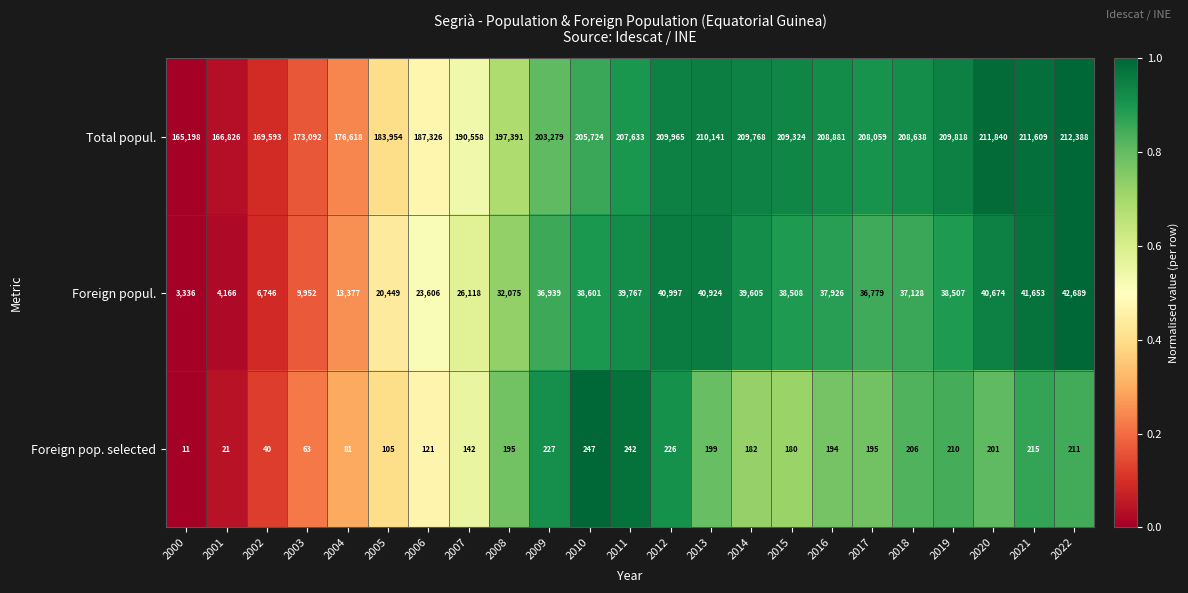

True or false: Total popul. has a value of 203279 at 2009.

True